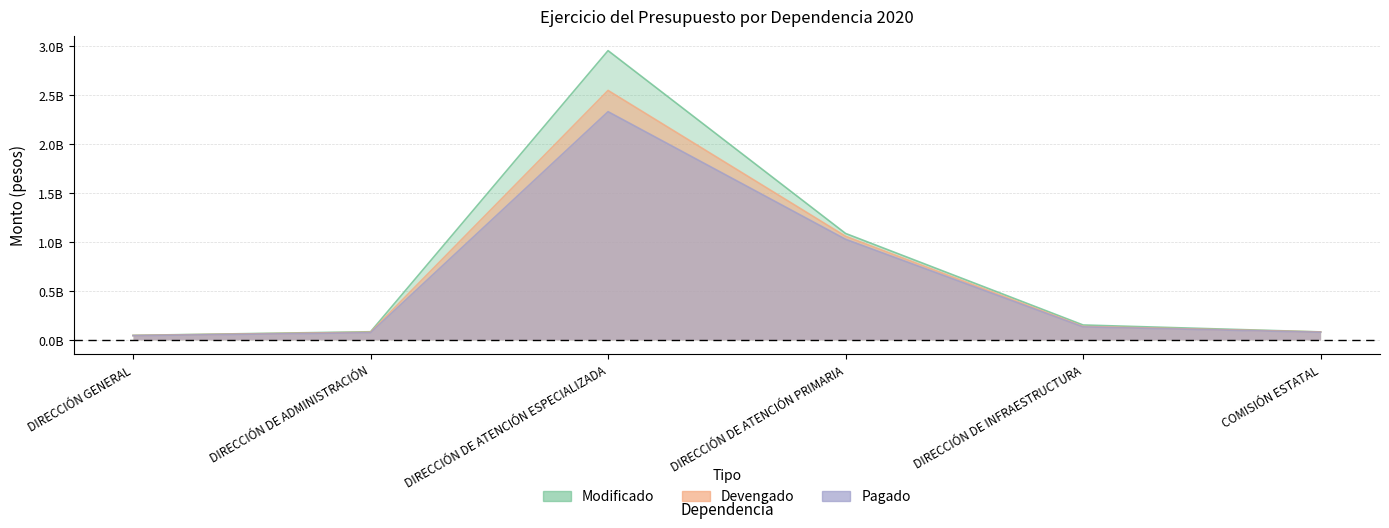

At which category does Devengado reach its first local peak?

DIRECCIÓN DE ATENCIÓN ESPECIALIZADA